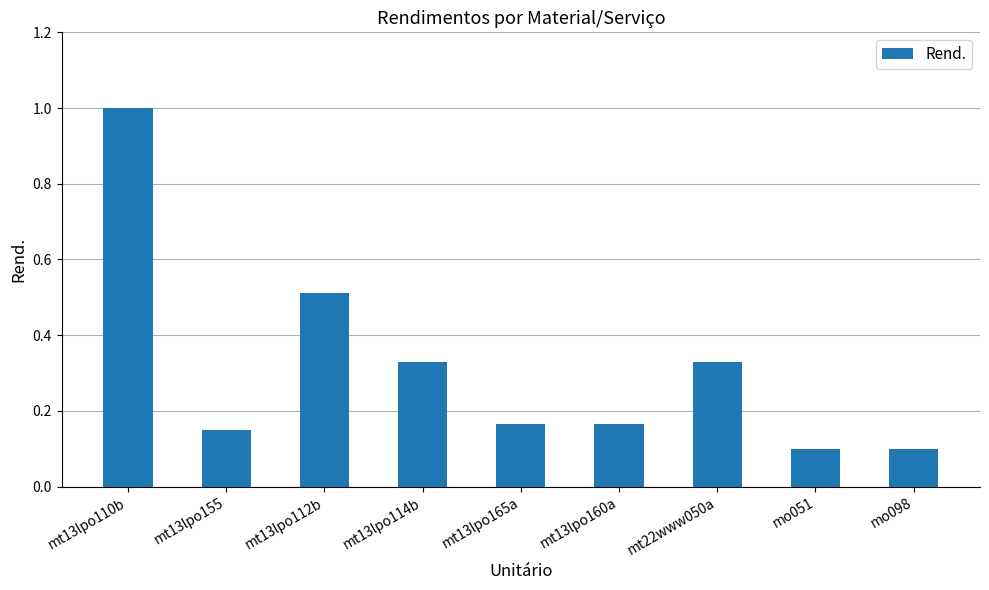

How many bars are there in total?

9